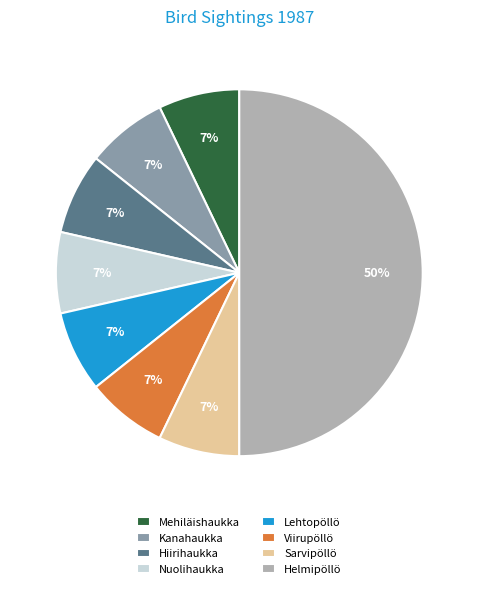

Do Helmipöllö and Nuolihaukka together represent more than half of the pie?

Yes